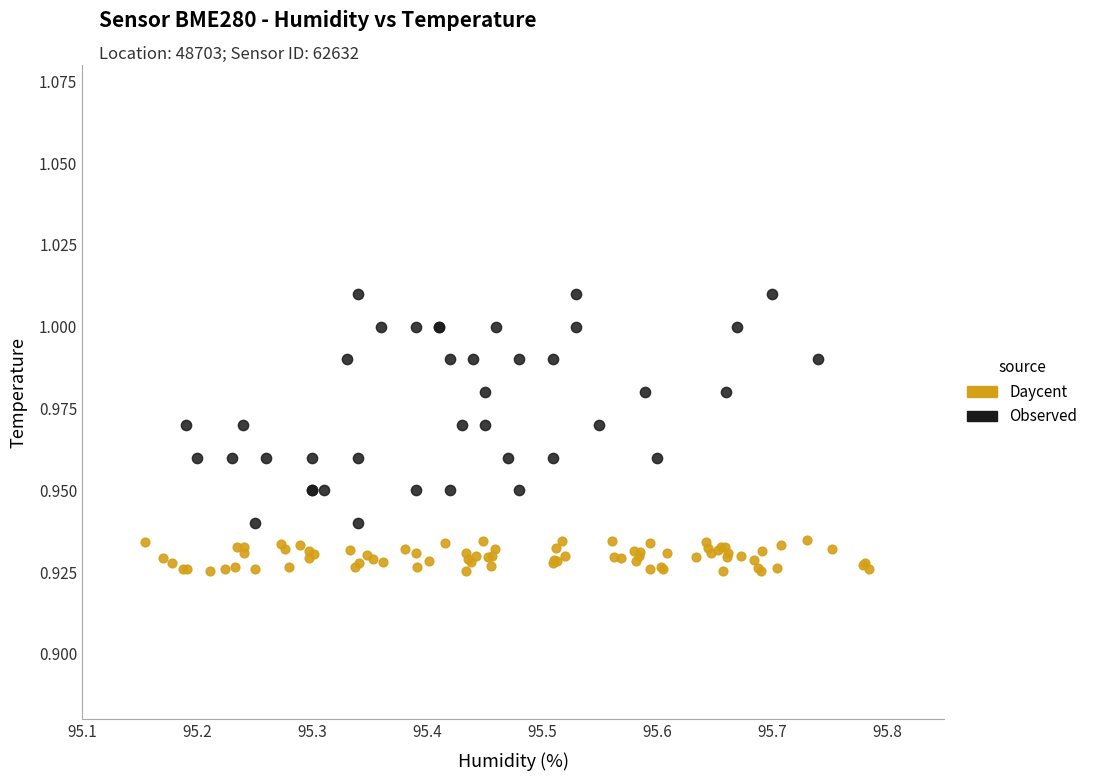

Which series has the largest Y range (max minus min)?

Observed